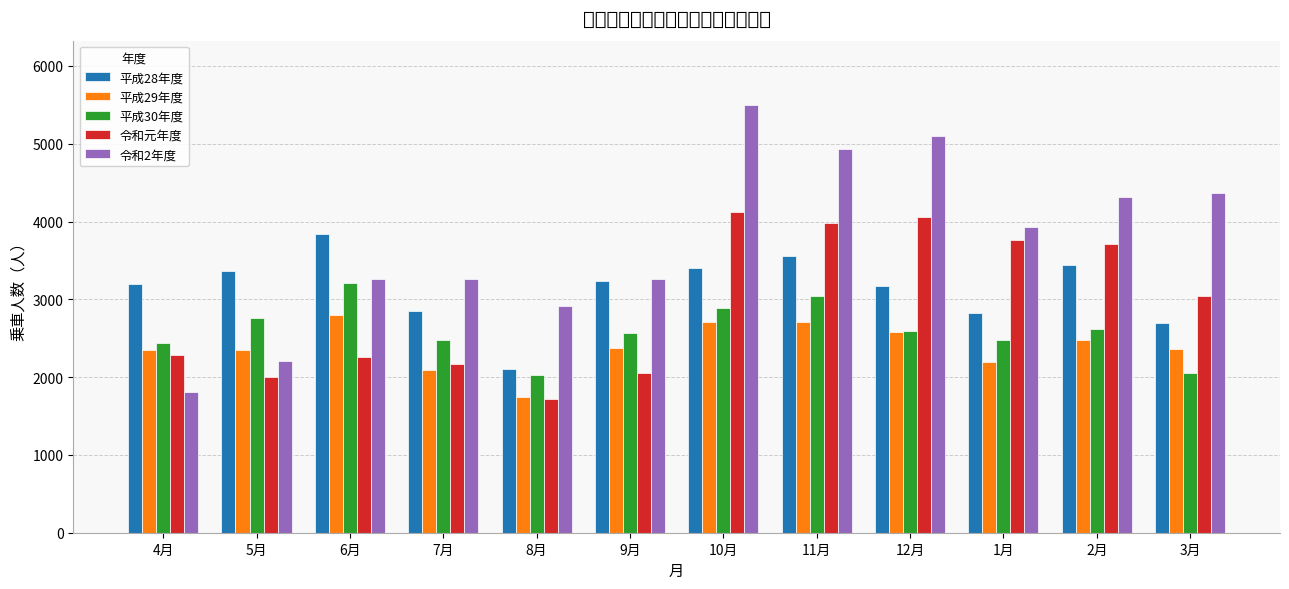

How many series are shown in this chart?

5